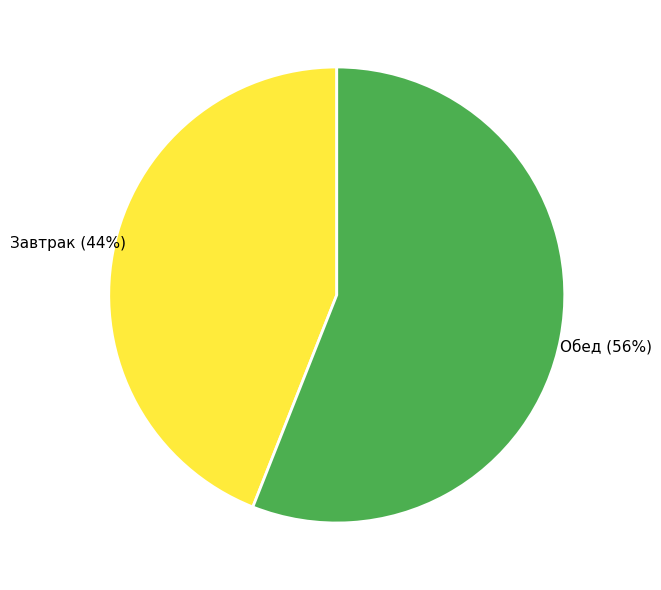

Does Обед account for over 50% of the chart?

Yes